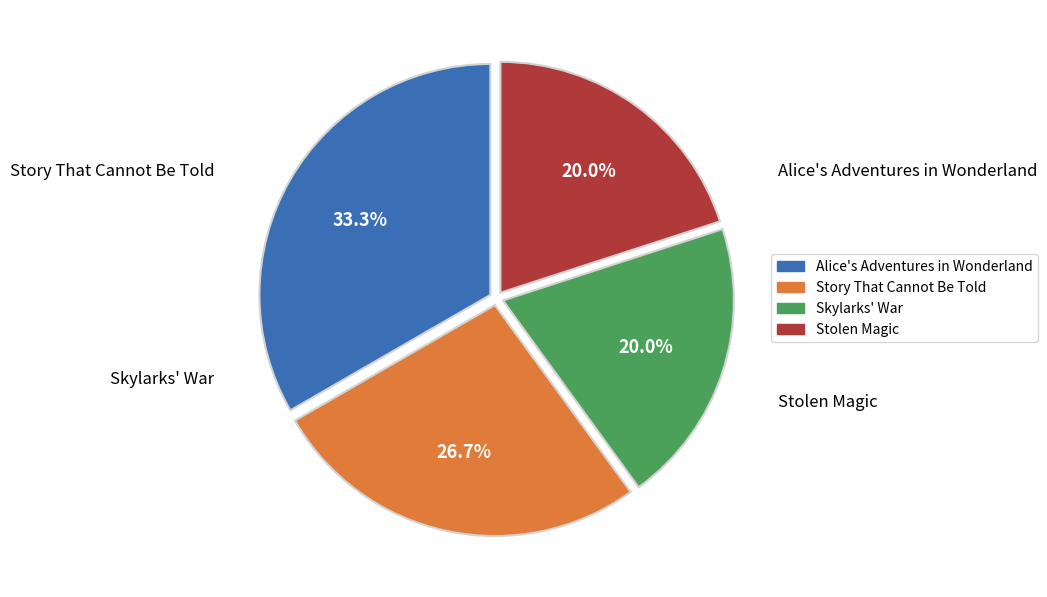

How many slices are in this pie chart?

4